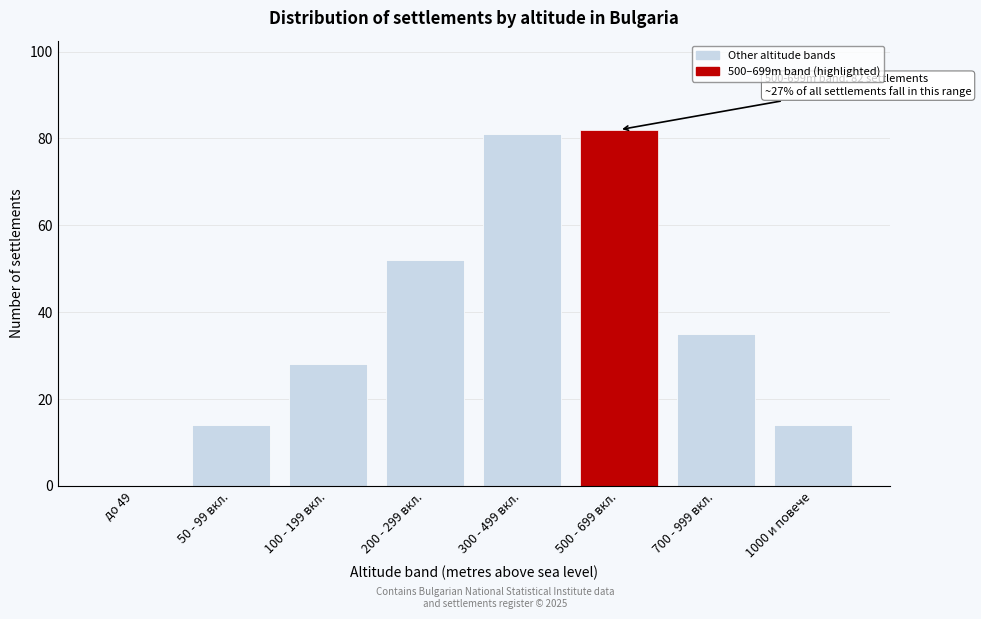

Reading left to right, list all the values displayed in this chart.

до 49=0	50 - 99 вкл.=14	100 - 199 вкл.=28	200 - 299 вкл.=52	300 - 499 вкл.=81	500 - 699 вкл.=82	700 - 999 вкл.=35	1000 и повече=14